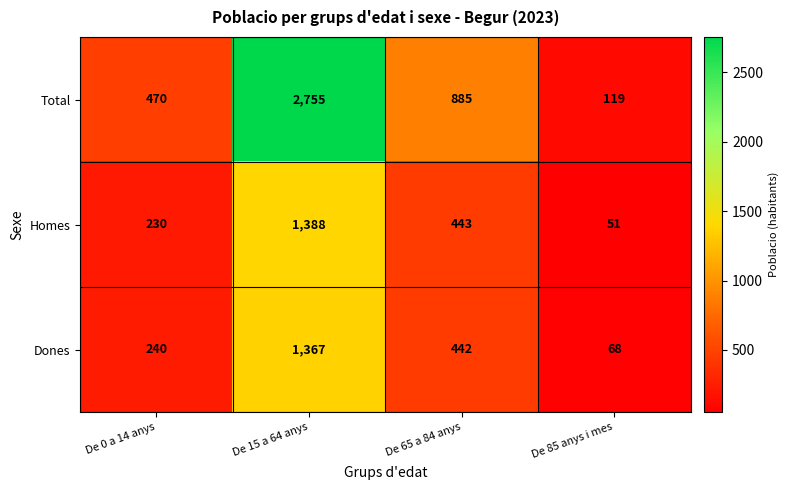

Which series has the largest total across all categories?

Total